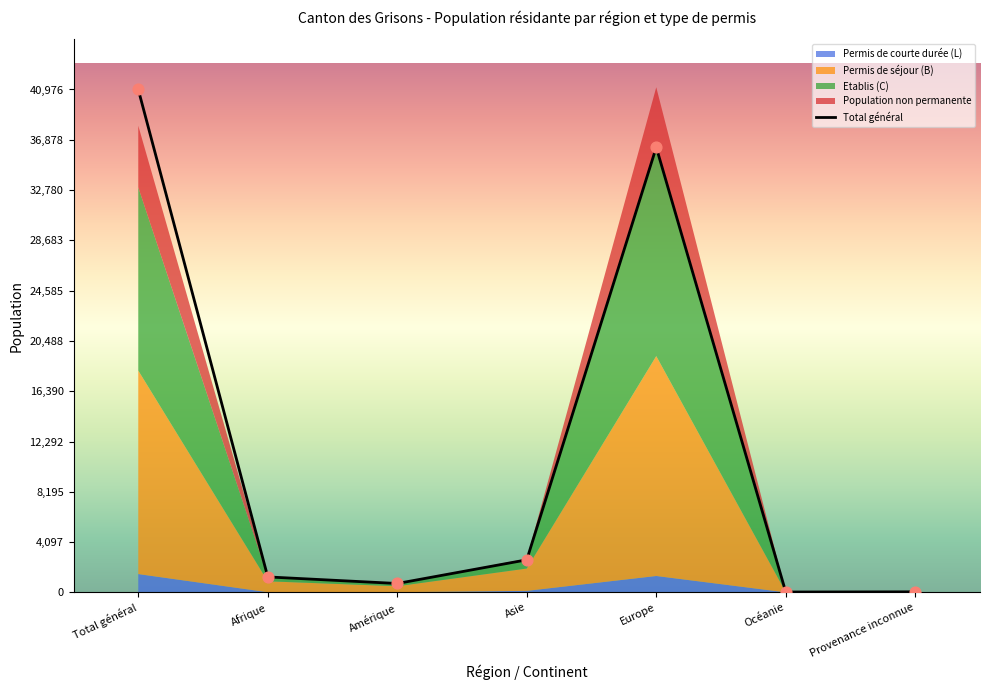

At which category is the sum across all series the highest?

Total général